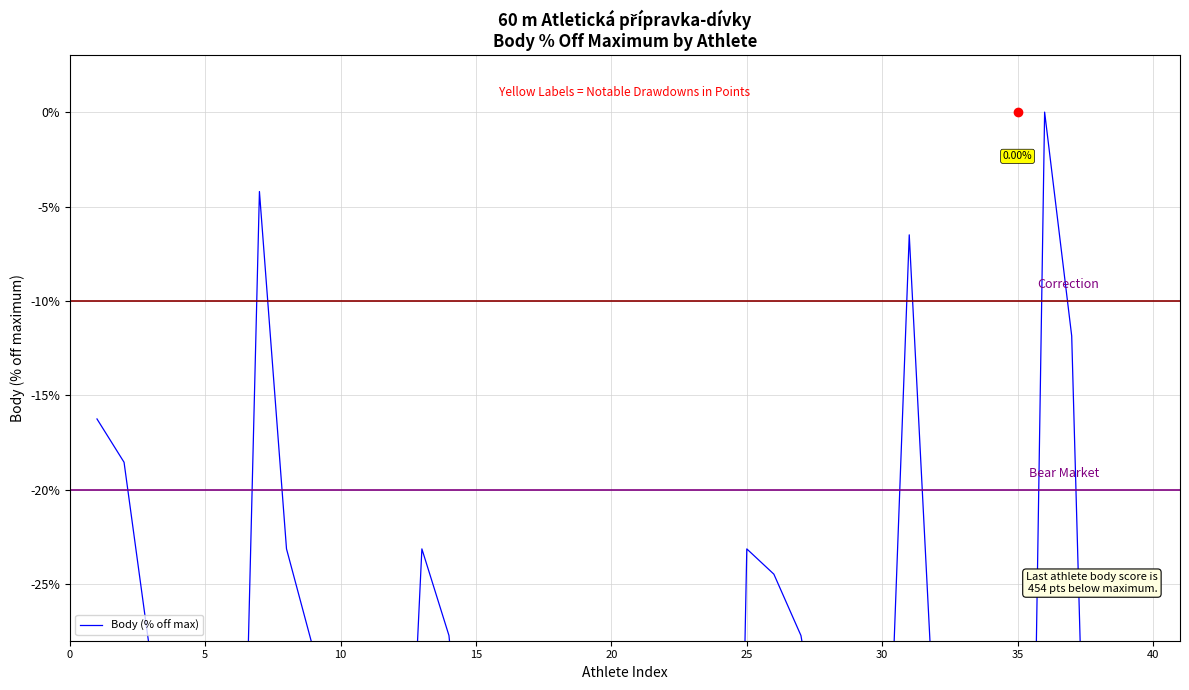

The chart shows a value of -7.7 at 15. True or false?

False